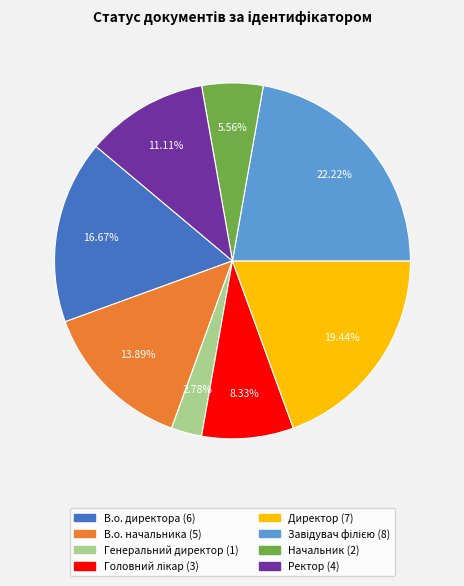

Is there any slice that represents more than half of the pie?

No